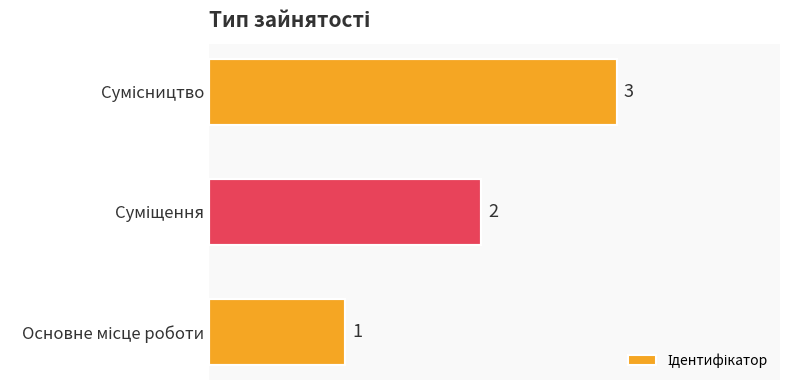

How many values are between 1 and 3?

3